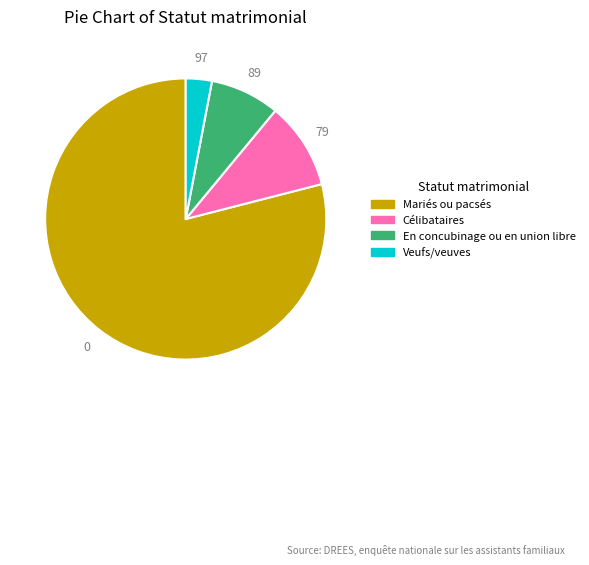

Rank the categories by value from highest to lowest.

Mariés ou pacsés, Célibataires, En concubinage ou en union libre, Veufs/veuves